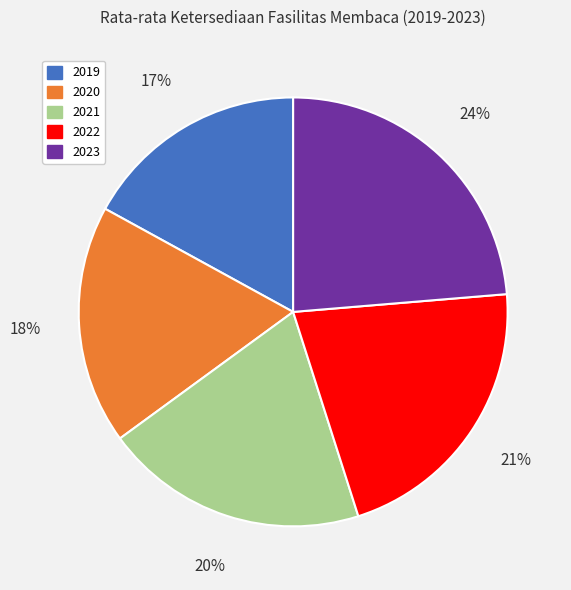

Combined, do 2020 and 2023 account for over 50%?

No